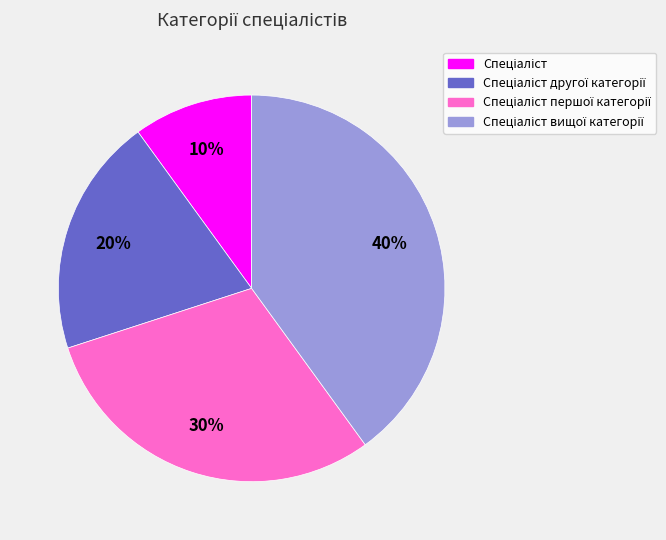

To the nearest percent, what is the average slice percentage?

25%